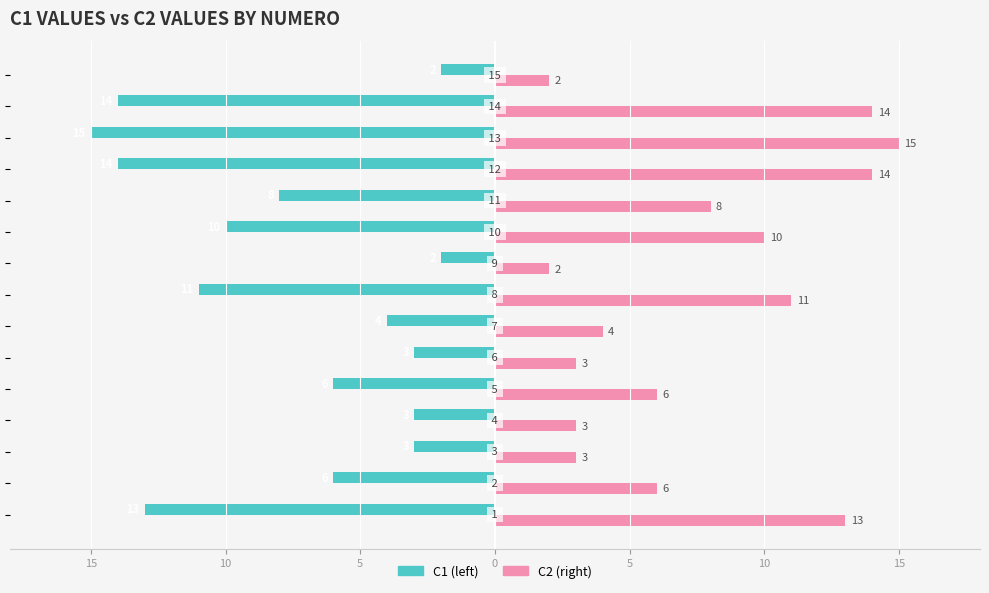

What is the value of the C1 bar at the 12th from the left?

-14